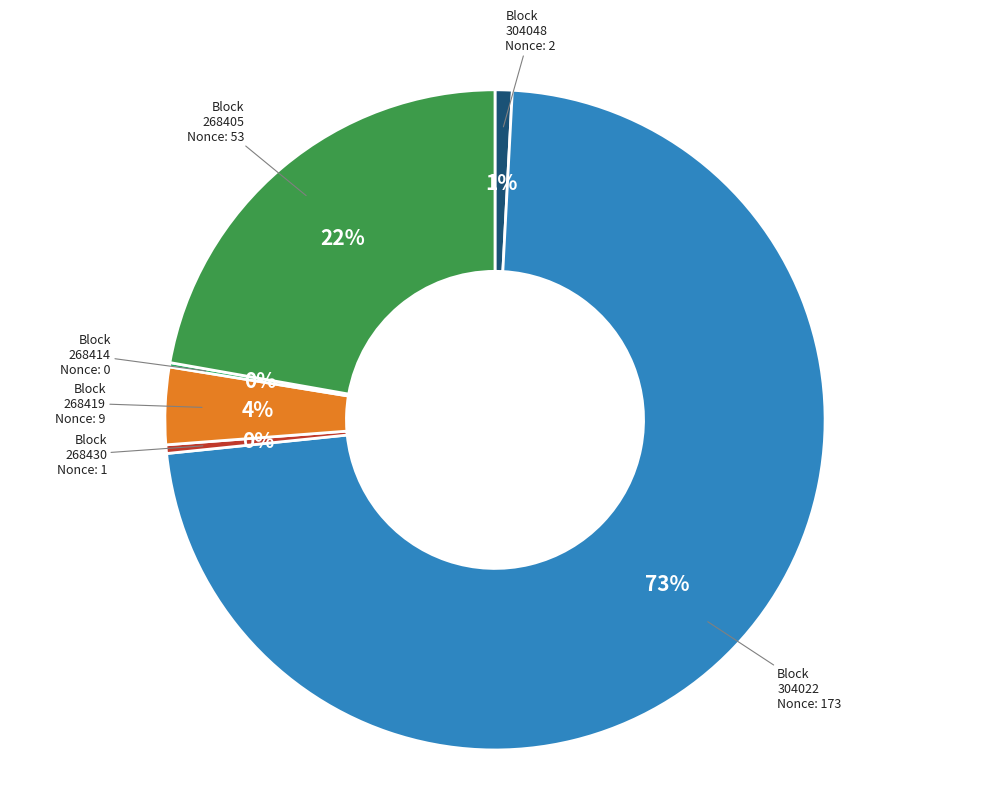

How many slices are in this pie chart?

6